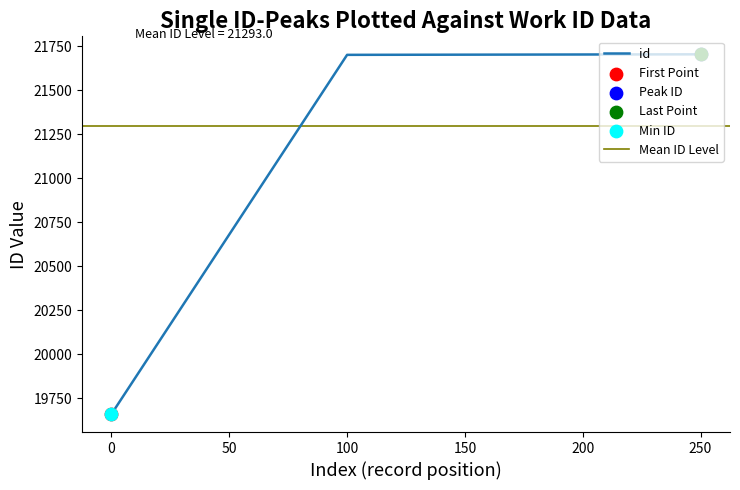

What is the highest value of the id series?

21703